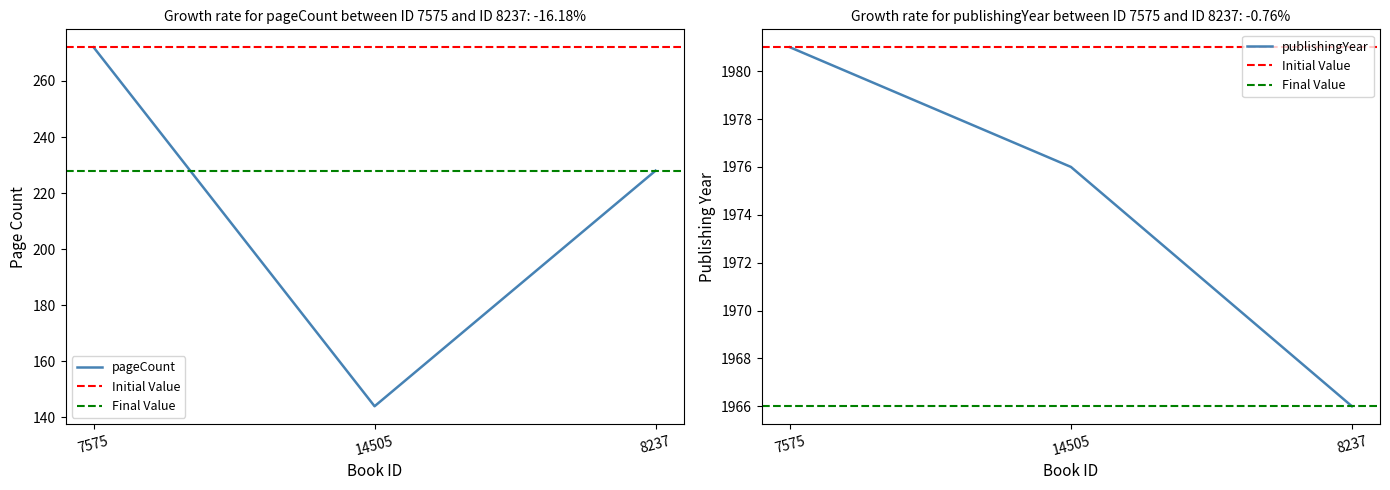

What is the difference between the maximum and second lowest values in the publishingYear series?

5